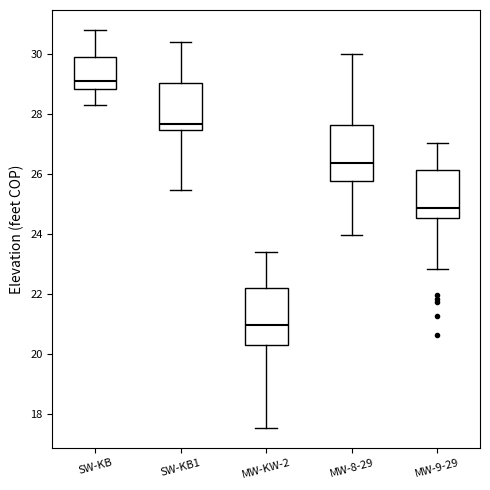

Which box's median line is the highest?

SW-KB